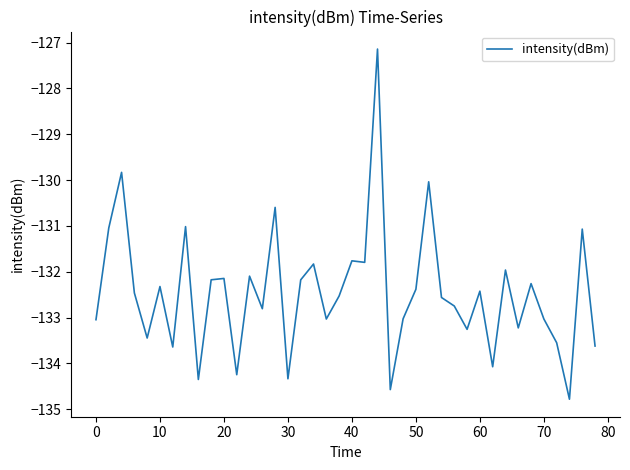

What is the minimum value shown in the chart?

-134.8